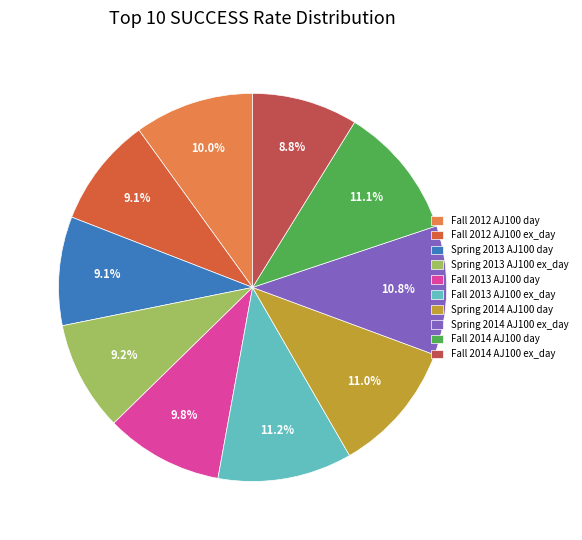

How many slices are in this pie chart?

10